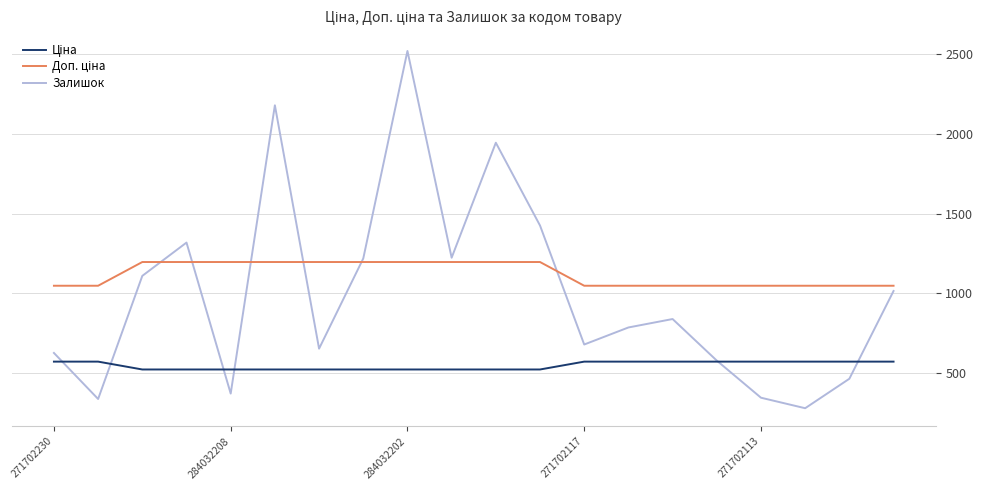

What is the smallest value displayed?

279.0